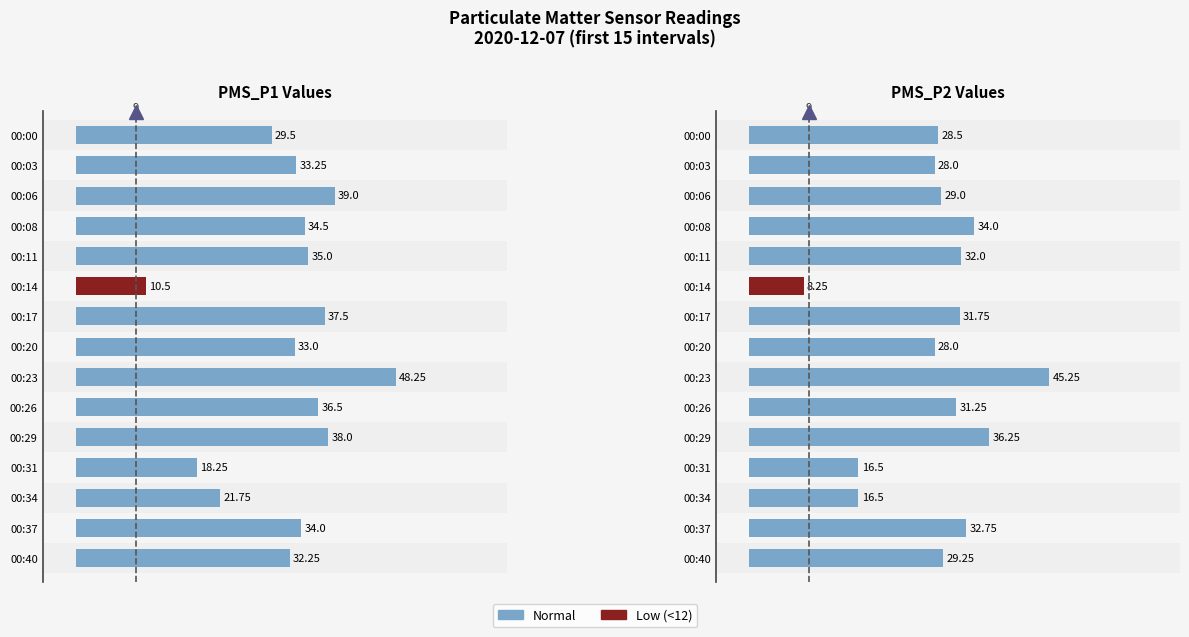

What is the difference between the second highest and minimum values?

28.0